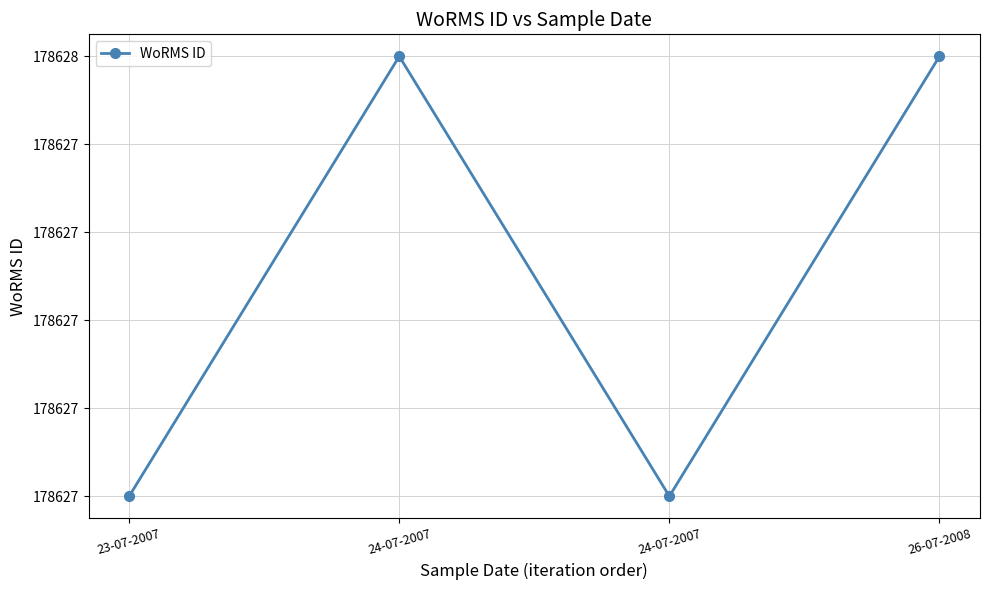

What is the approximate value at 24-07-2007?

178628